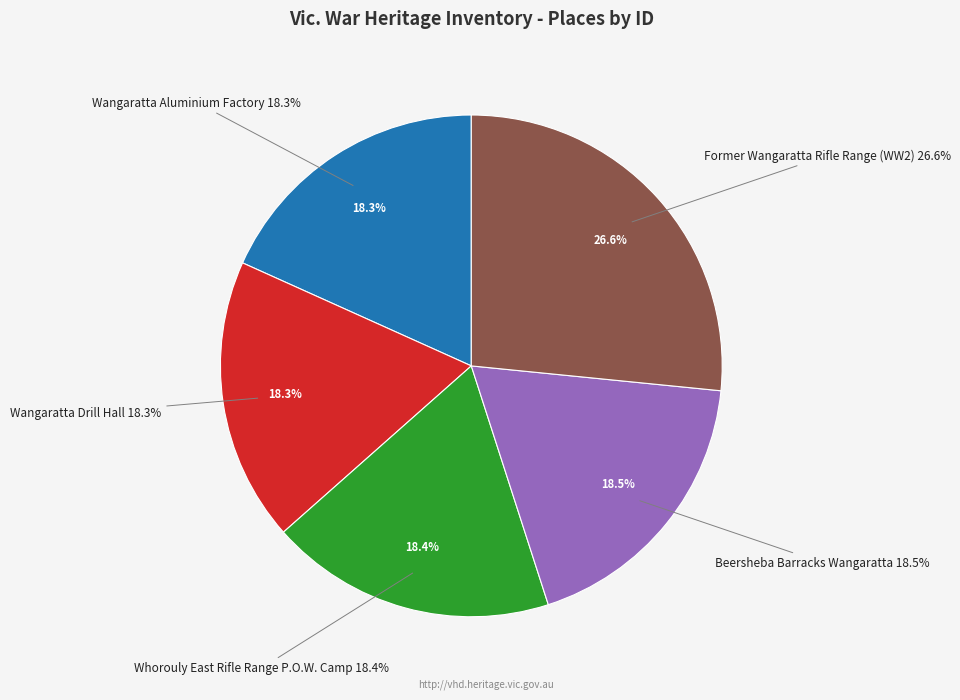

Which slice is the smallest?

Wangaratta Aluminium Factory